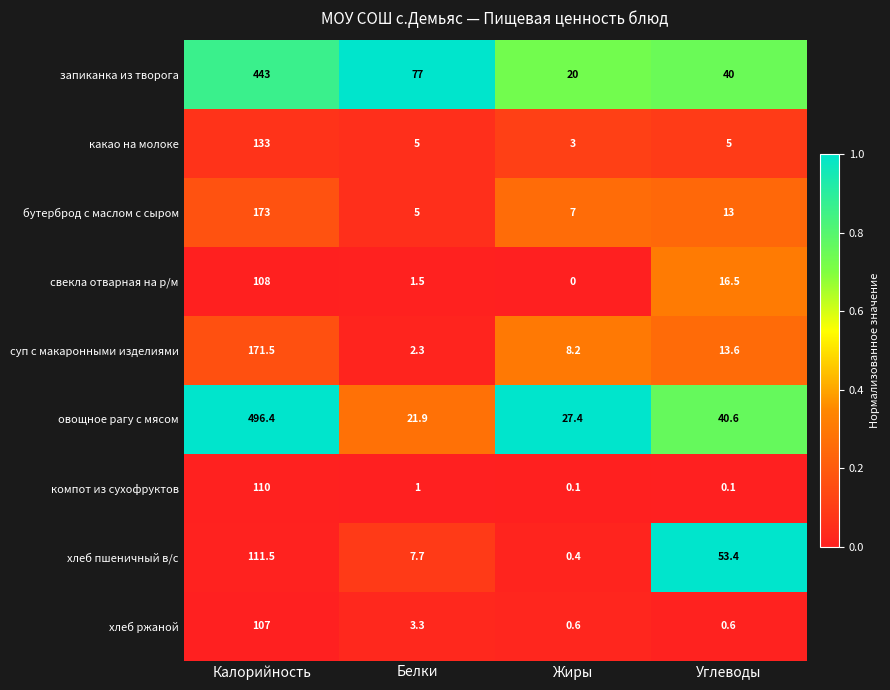

What is the difference between the maximum and second lowest values in the компот из сухофруктов series?

109.9